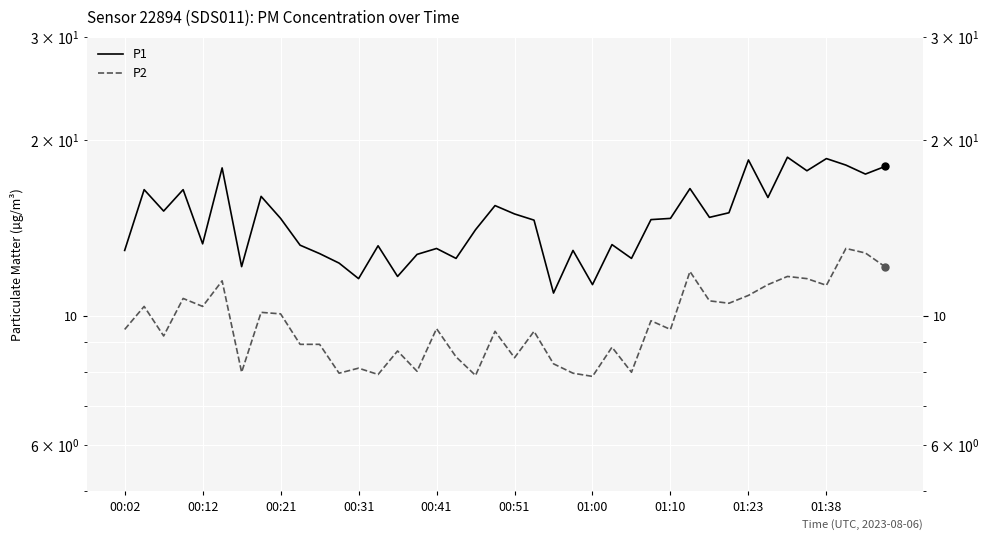

What is the highest value of the P2 series?

13.0